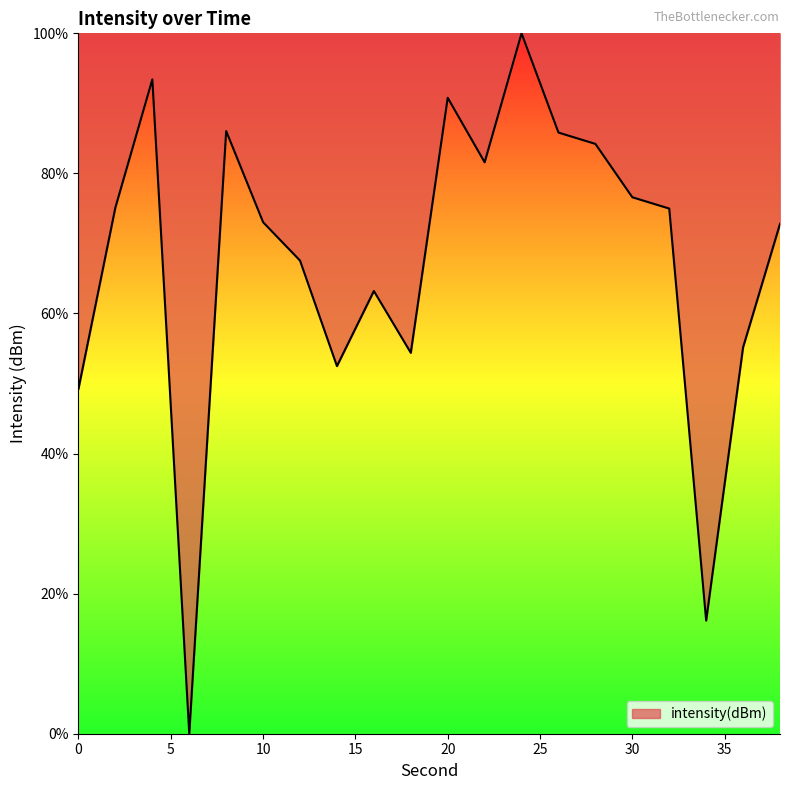

What is the maximum value shown in the chart?

100.0